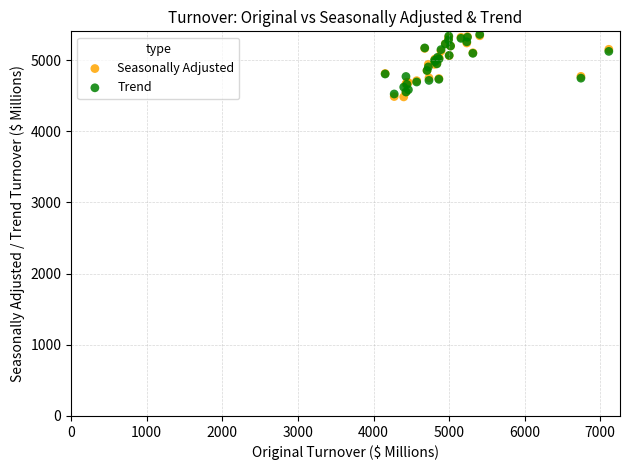

Which series has the largest Y range (max minus min)?

Seasonally Adjusted